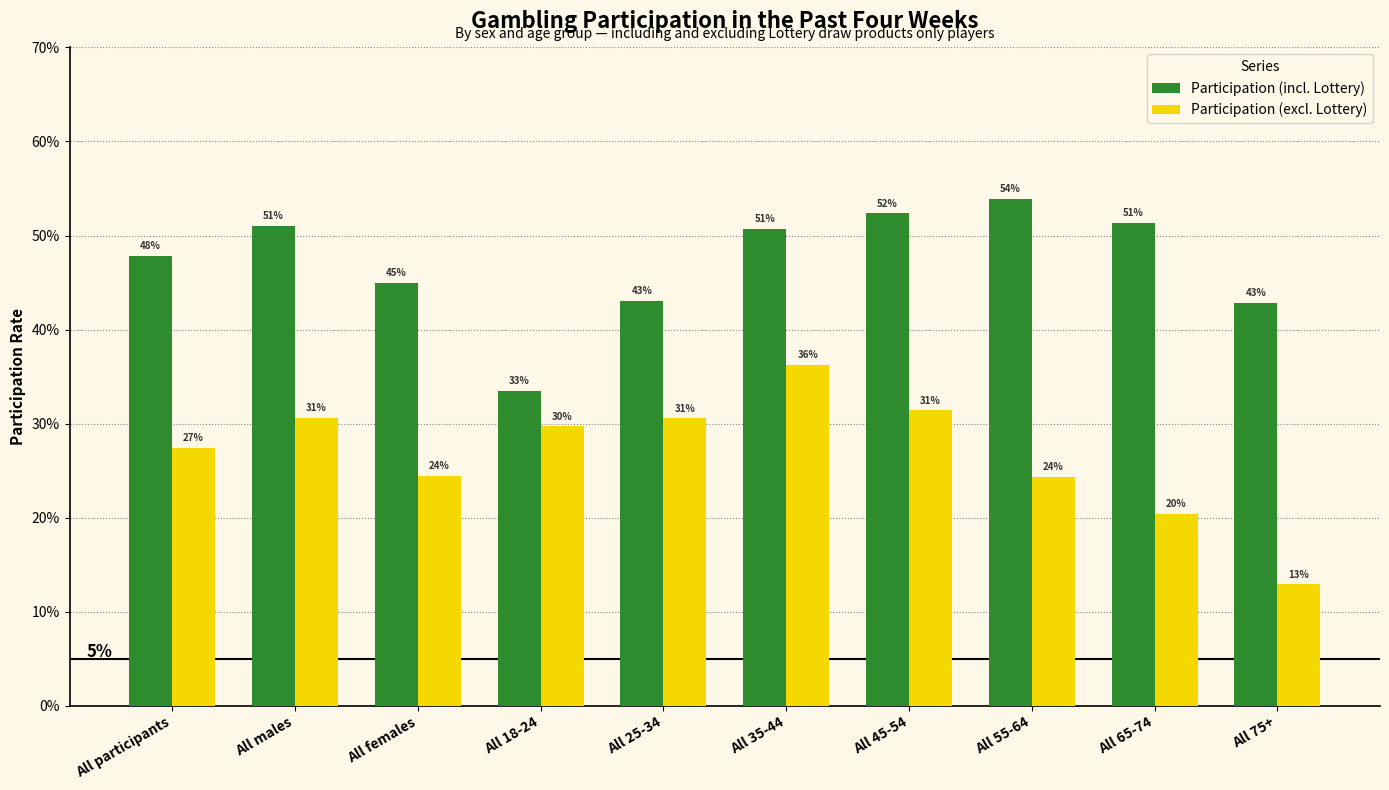

Are the bars horizontal?

No